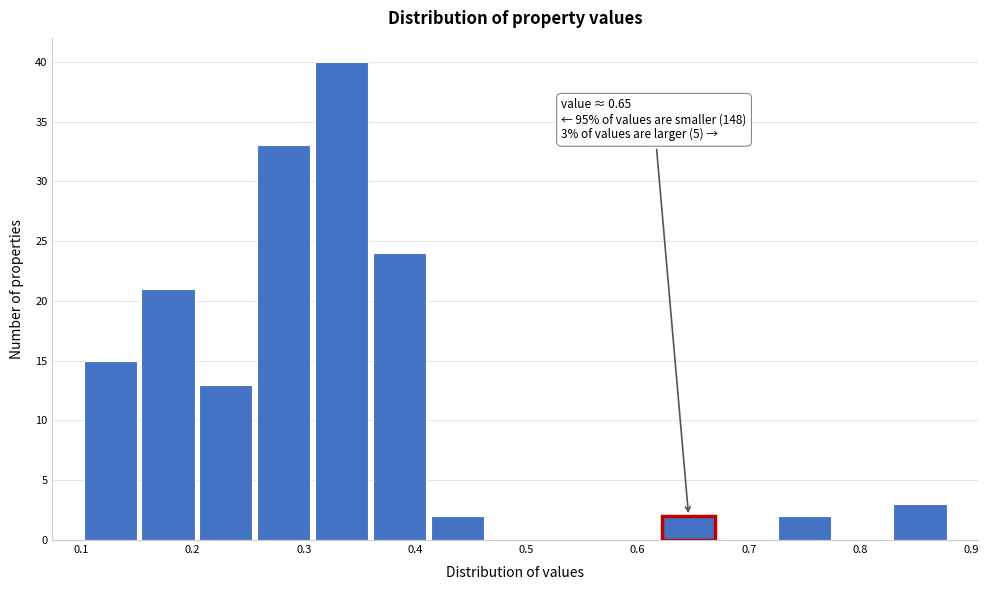

Over which range of the x-axis is the bar tallest?

0.308 to 0.360